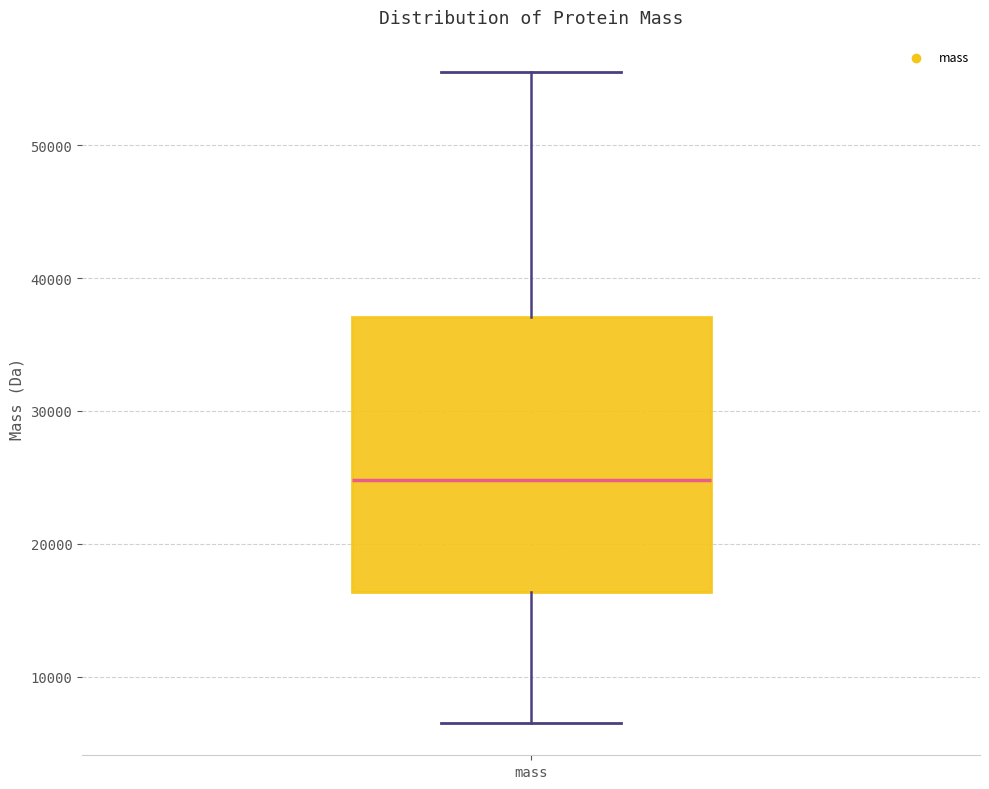

Read this box plot against the y-axis: the position of the median line, the range covered by the box, and the ends of both whiskers. The values are not printed on the chart, so give them approximately, as read against the axis.

median 25000, box 16000 to 37000, whiskers 7000 to 56000